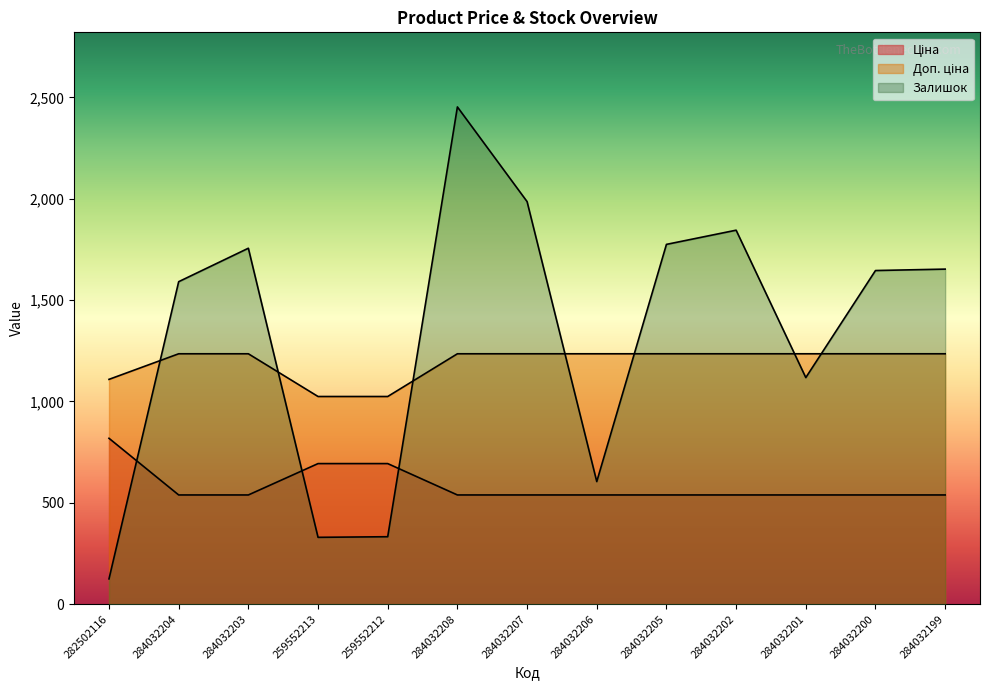

What is the difference between the maximum and minimum values in the Залишок series?

2328.0